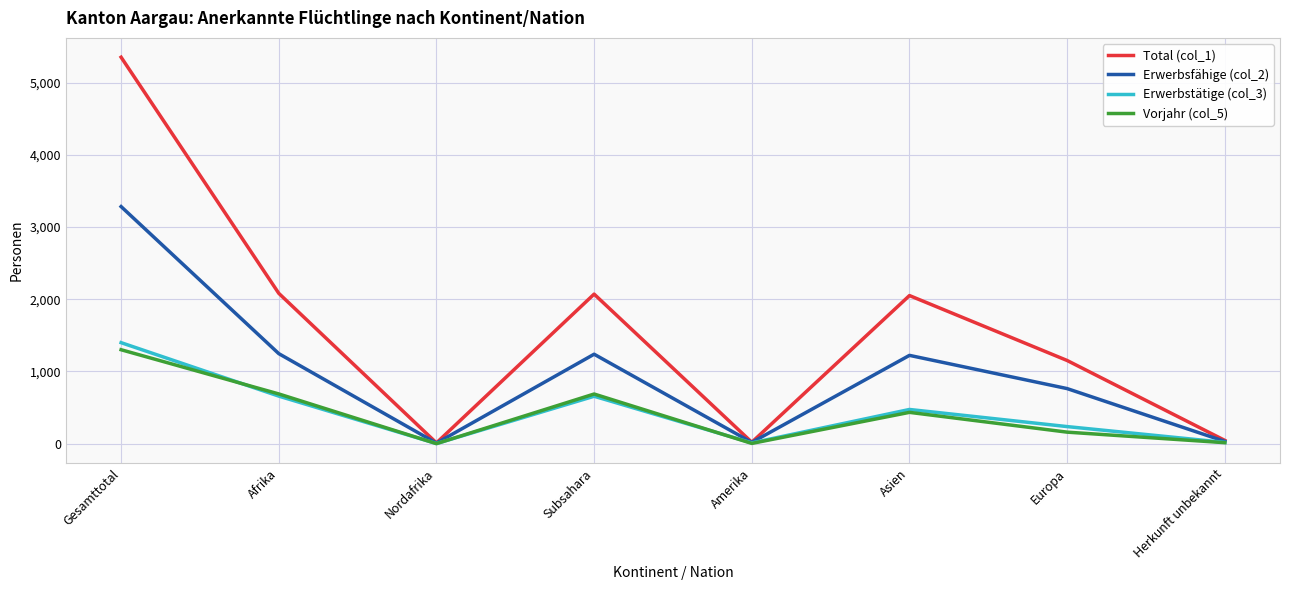

What is the minimum value shown in the chart?

1